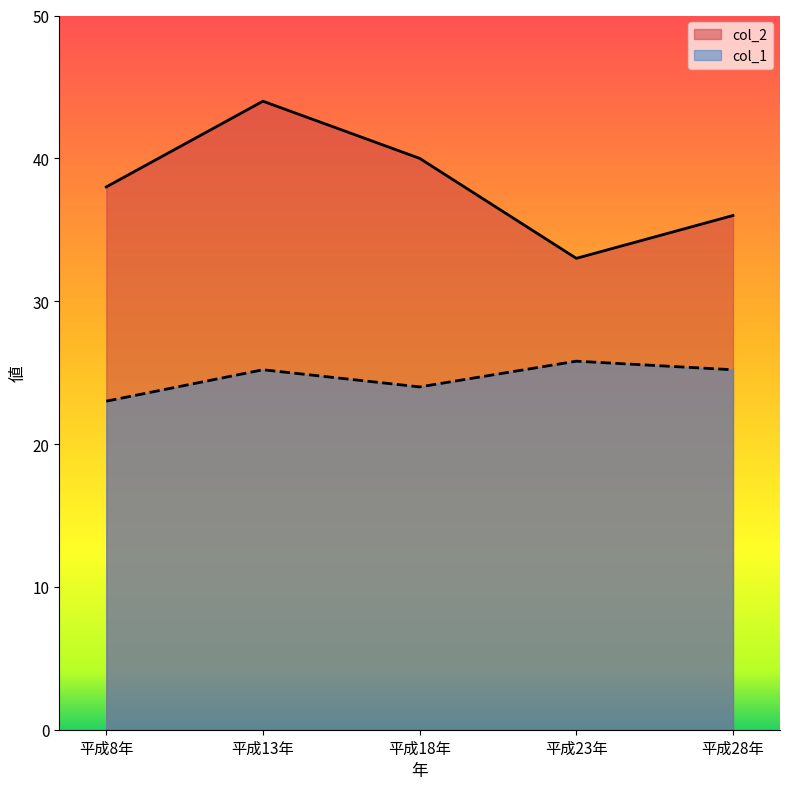

What is the difference between the highest and lowest values at 平成28年?

10.8